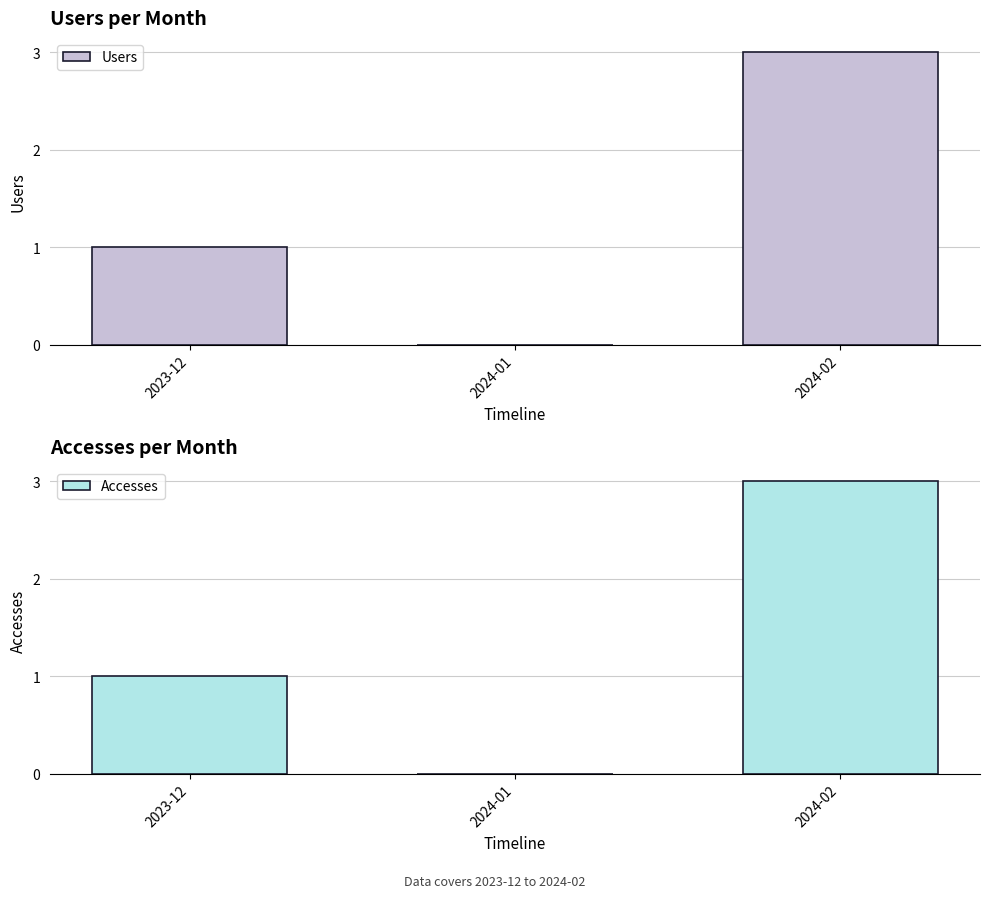

How many groups of bars are there?

3